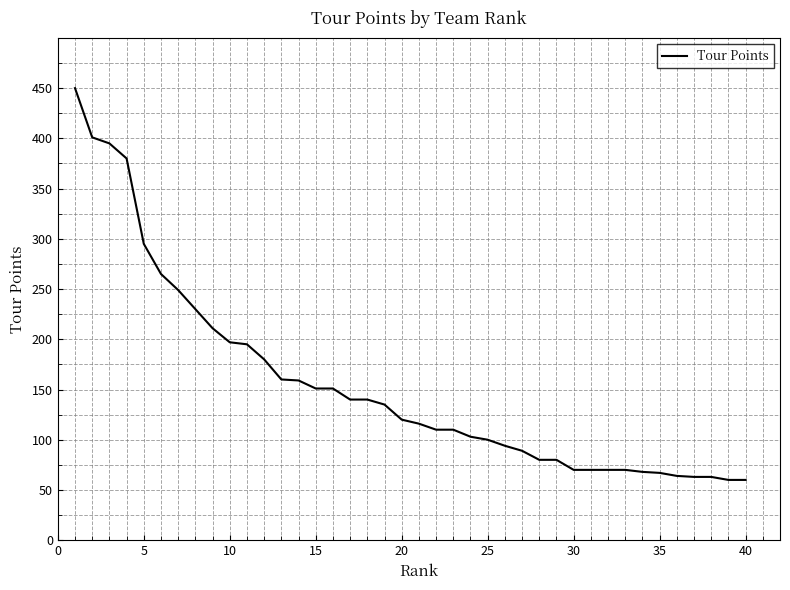

What is the maximum value shown in the chart?

450